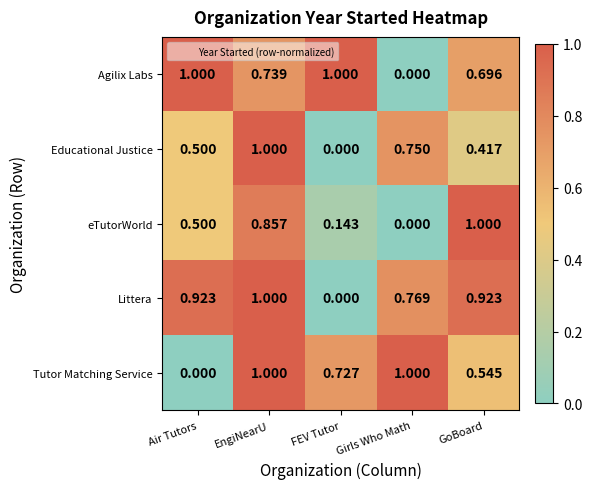

At which label does Tutor Matching Service reach its minimum?

Air Tutors